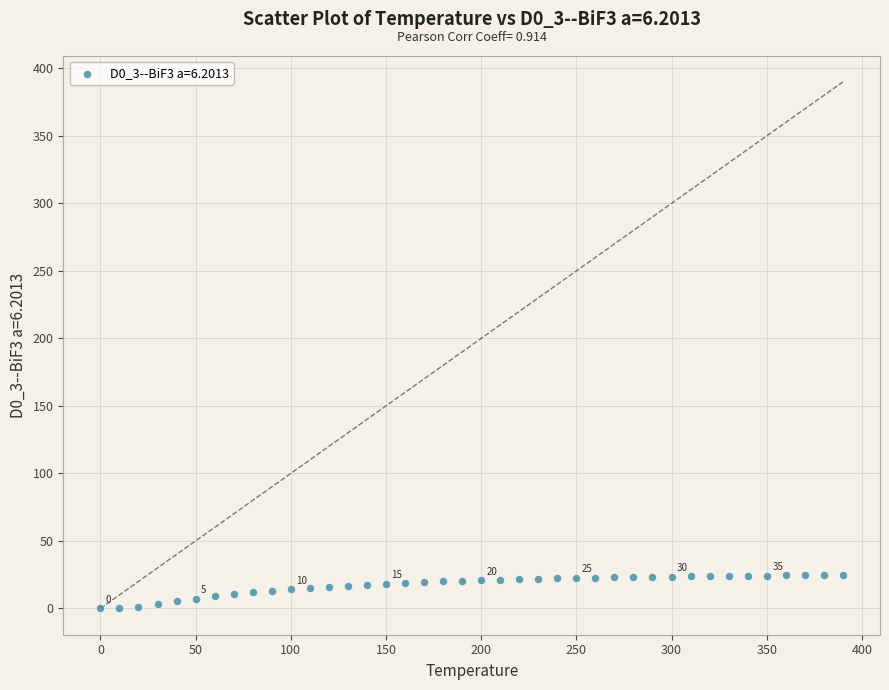

What is the range of Y values (max minus min)?

24.7